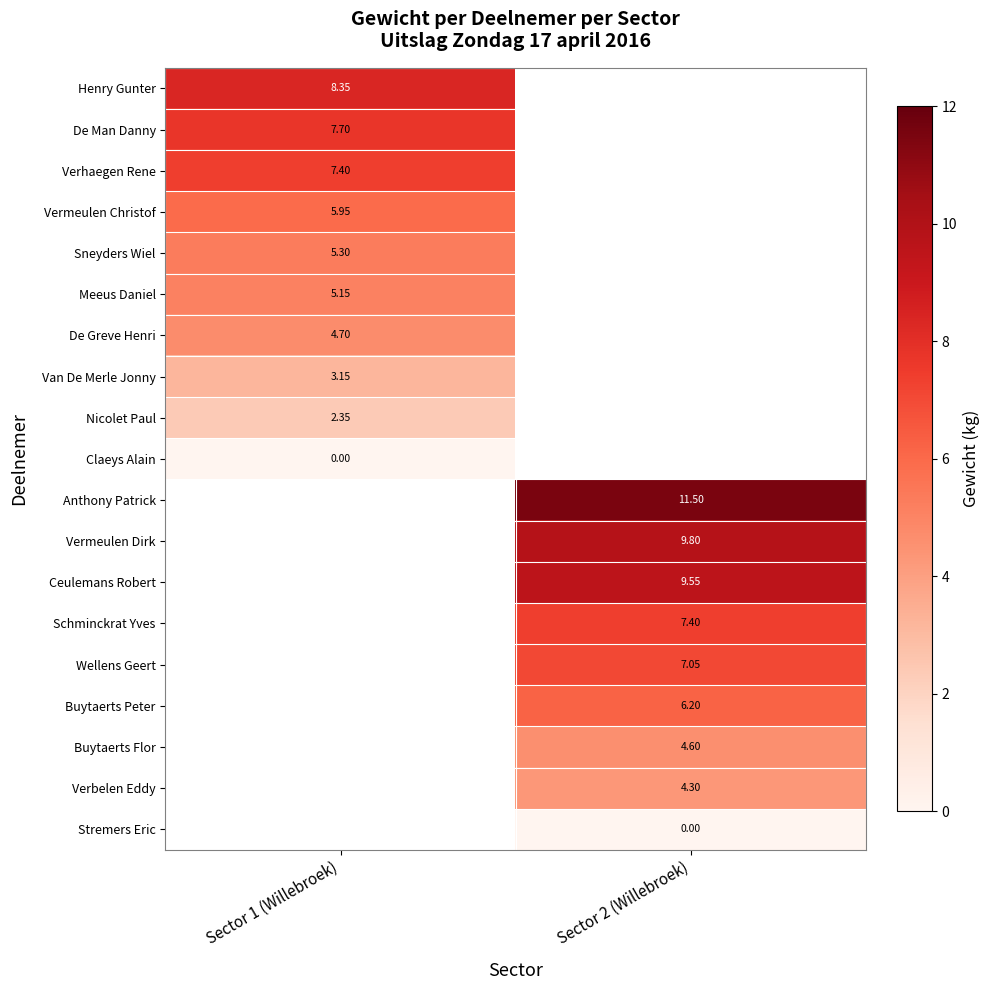

Is the value of Schminckrat Yves at Sector 2 (Willebroek) greater than the value of Meeus Daniel at Sector 1 (Willebroek)?

Yes